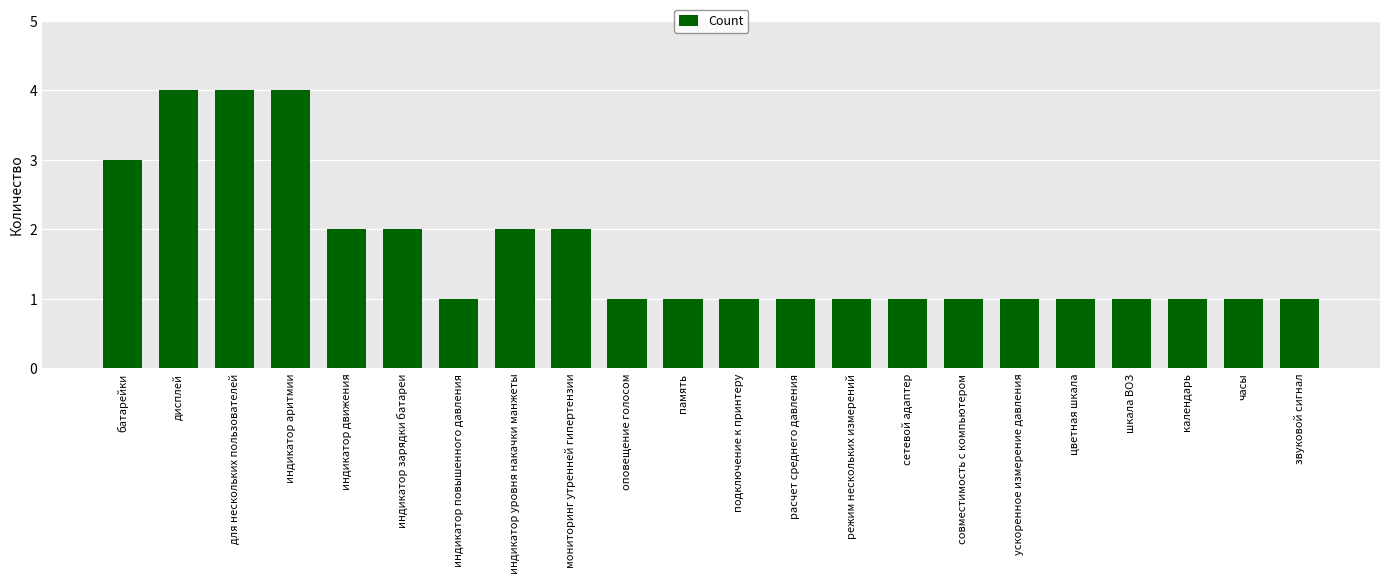

How many values are between 1 and 2?

18